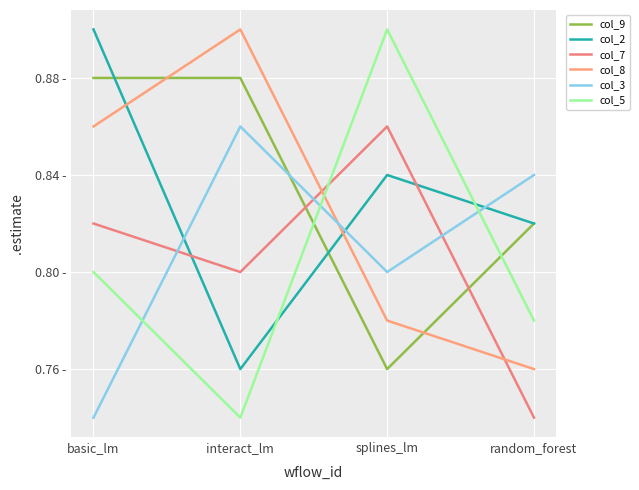

What are all the series names shown in the legend?

col_9, col_2, col_7, col_8, col_3, col_5